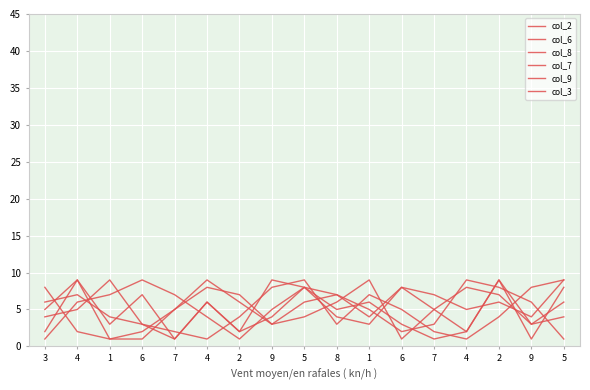

Is this an area chart (filled region under the line)?

No